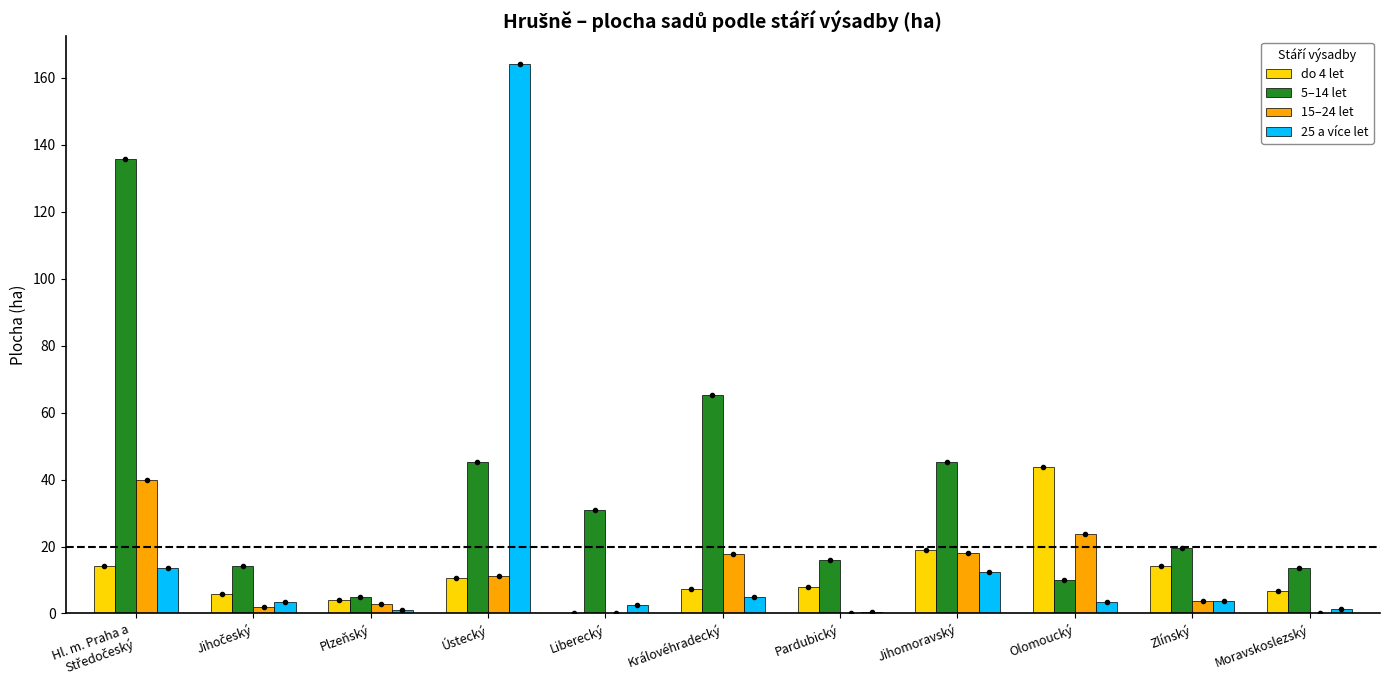

True or false: 5–14 let has a value of 27.2 at Pardubický.

False